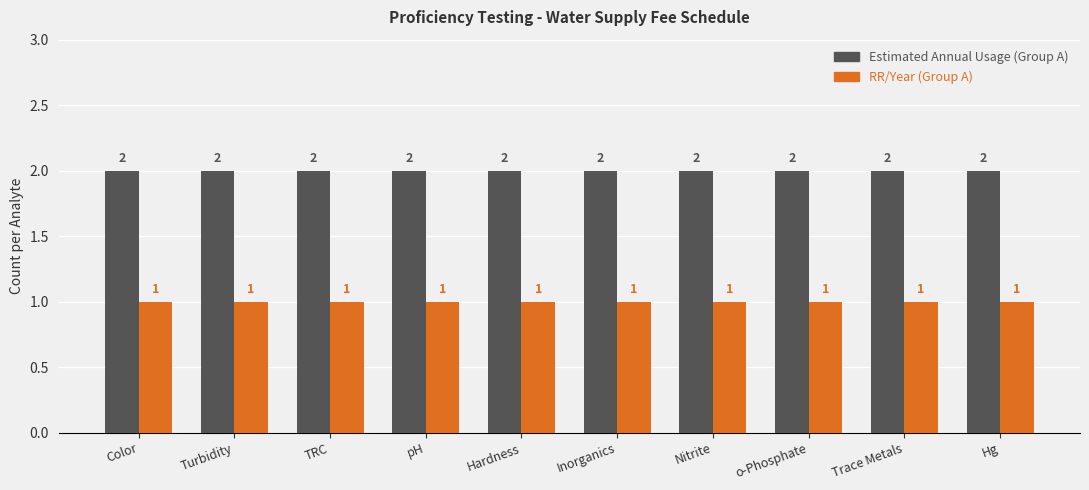

Rank the series at Hg from highest to lowest value.

Estimated Annual Usage (Group A), RR/Year (Group A)